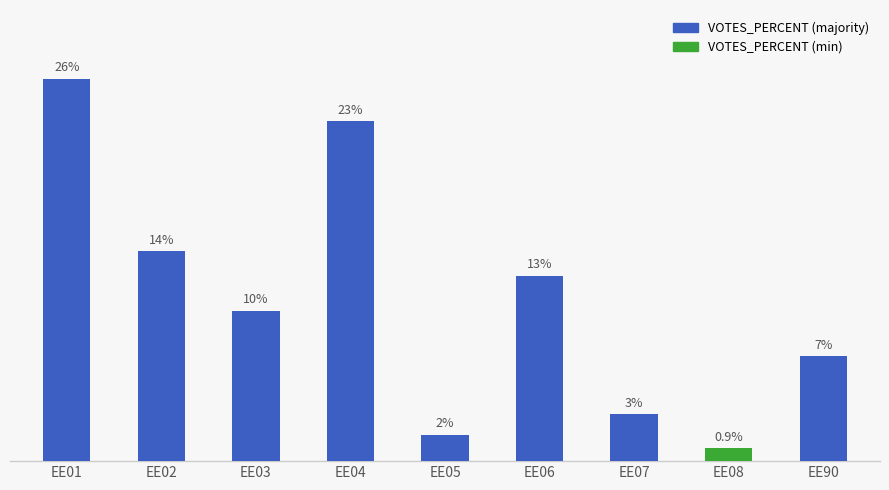

Does the chart contain any negative values?

No